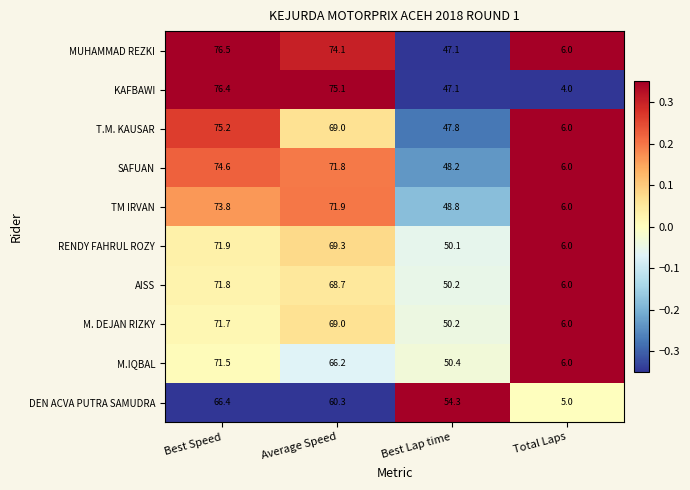

What is the difference between the highest and lowest values at Average Speed?

14.8